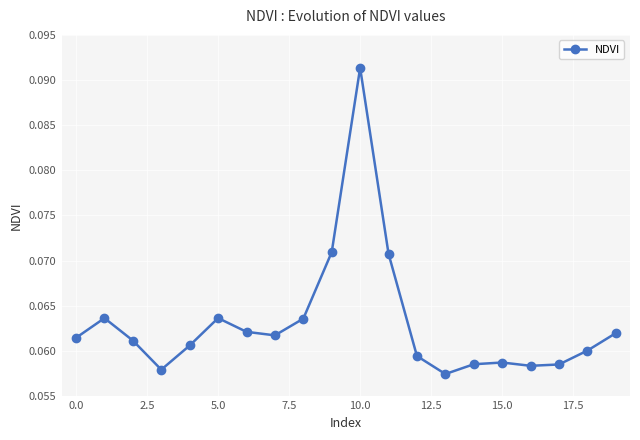

True or false: there are more than 2 points higher than both neighbors.

True